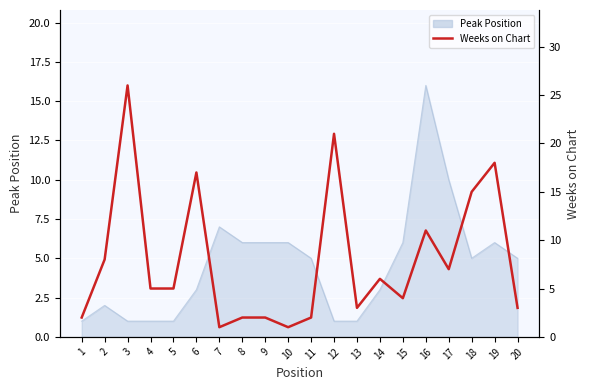

Reading right to left, extract all data points from this chart.

20=3	19=18	18=15	17=7	16=11	15=4	14=6	13=3	12=21	11=2	10=1	9=2	8=2	7=1	6=17	5=5	4=5	3=26	2=8	1=2